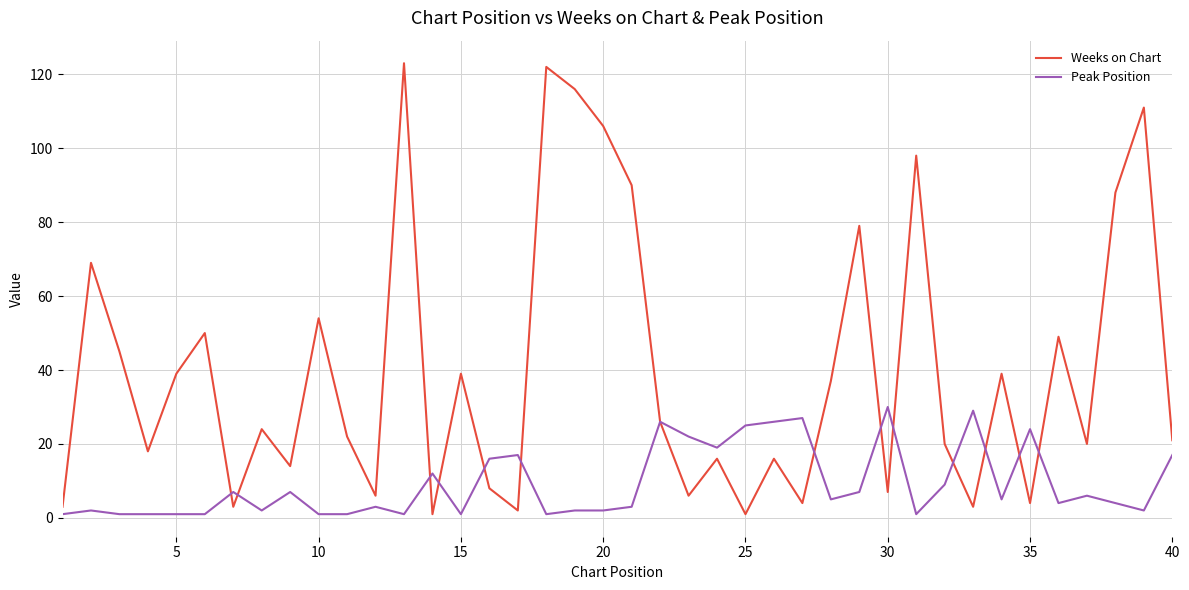

What is the maximum value for Weeks on Chart?

123